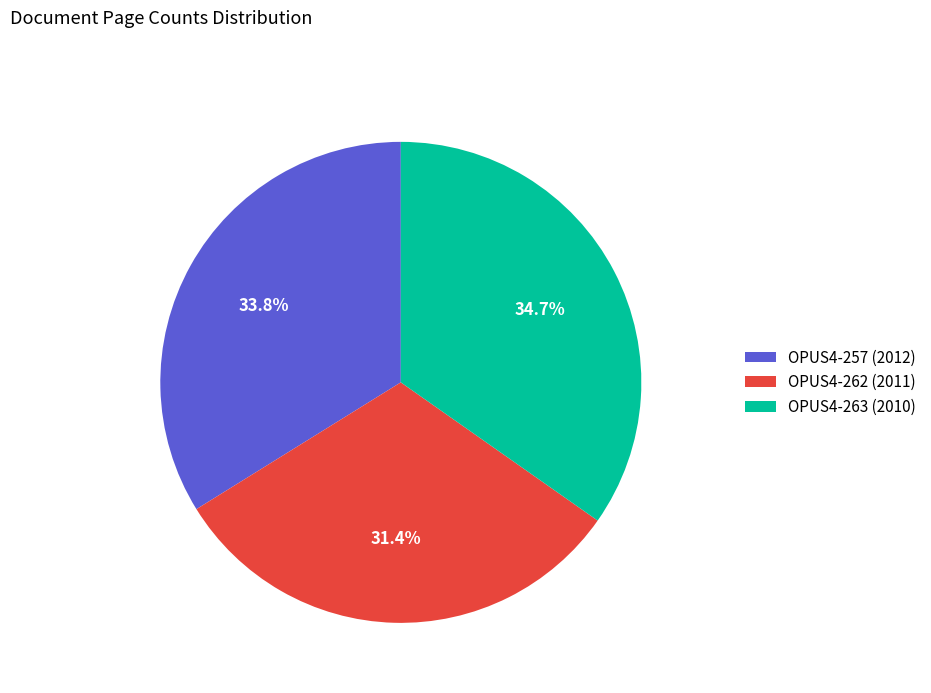

Which has a higher value, OPUS4-257 (2012) or OPUS4-262 (2011)?

OPUS4-257 (2012)